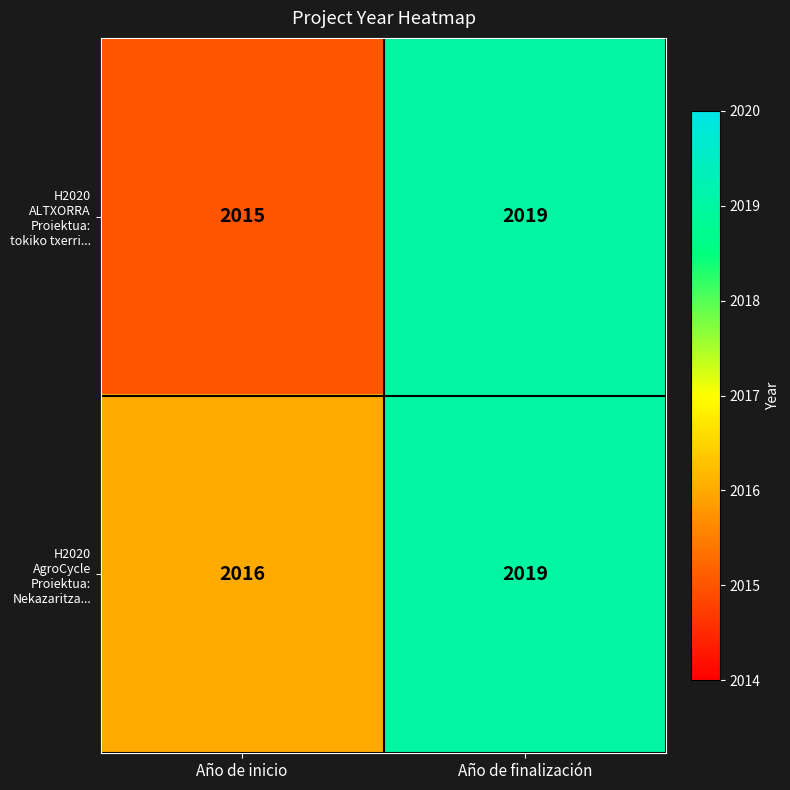

True or false: H2020 AgroCycle Proiektua: Nekazaritza... has a value of 479 at Año de inicio.

False